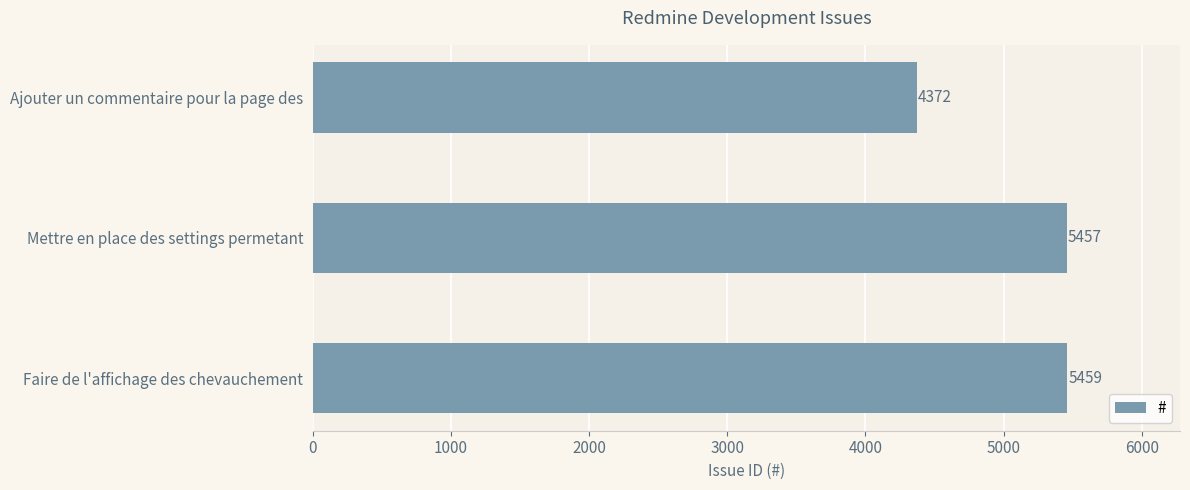

What value does the data have at Faire de l'affichage des chevauchement?

5459